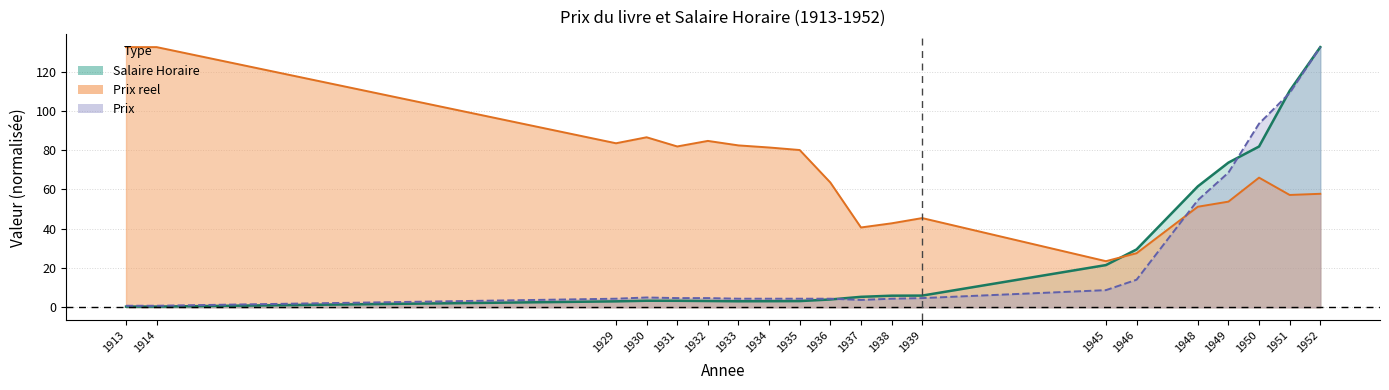

What is the difference between the Salaire Horaire values at 1949 and 1932?

70.5